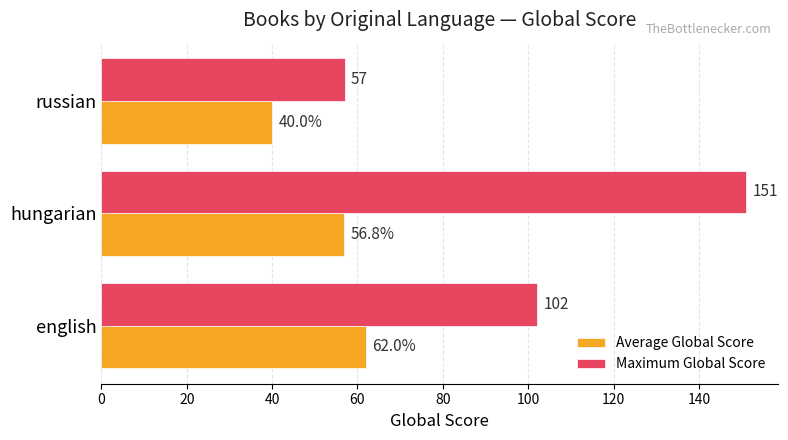

What is the highest value of the Maximum Global Score series?

151.0